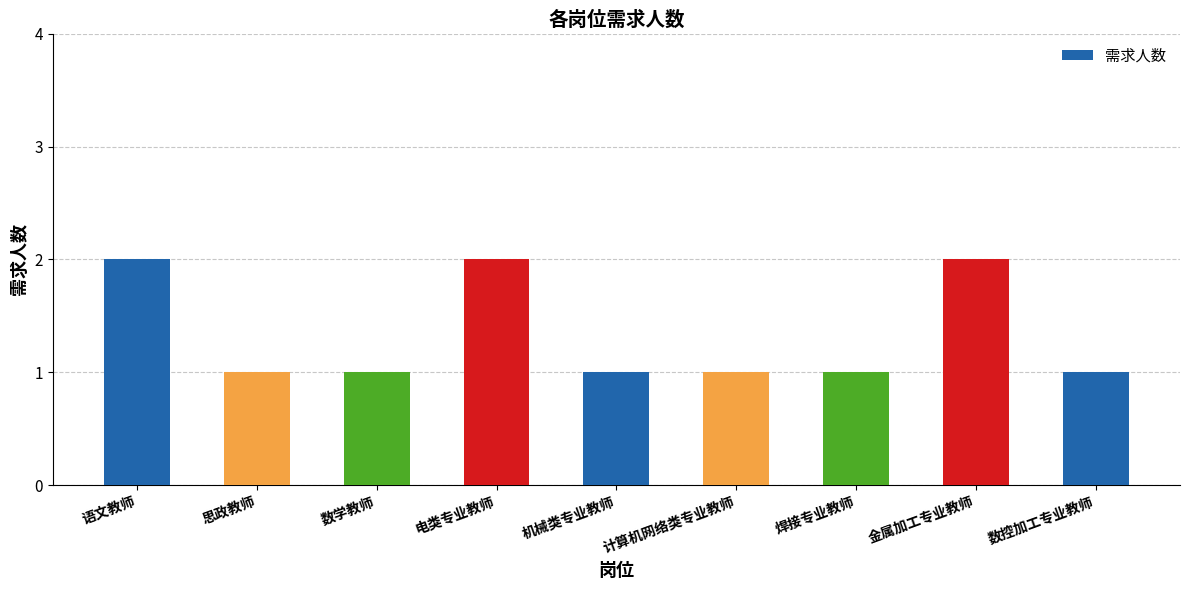

Reading left to right, list all the values displayed in this chart.

语文教师=2	思政教师=1	数学教师=1	电类专业教师=2	机械类专业教师=1	计算机网络类专业教师=1	焊接专业教师=1	金属加工专业教师=2	数控加工专业教师=1